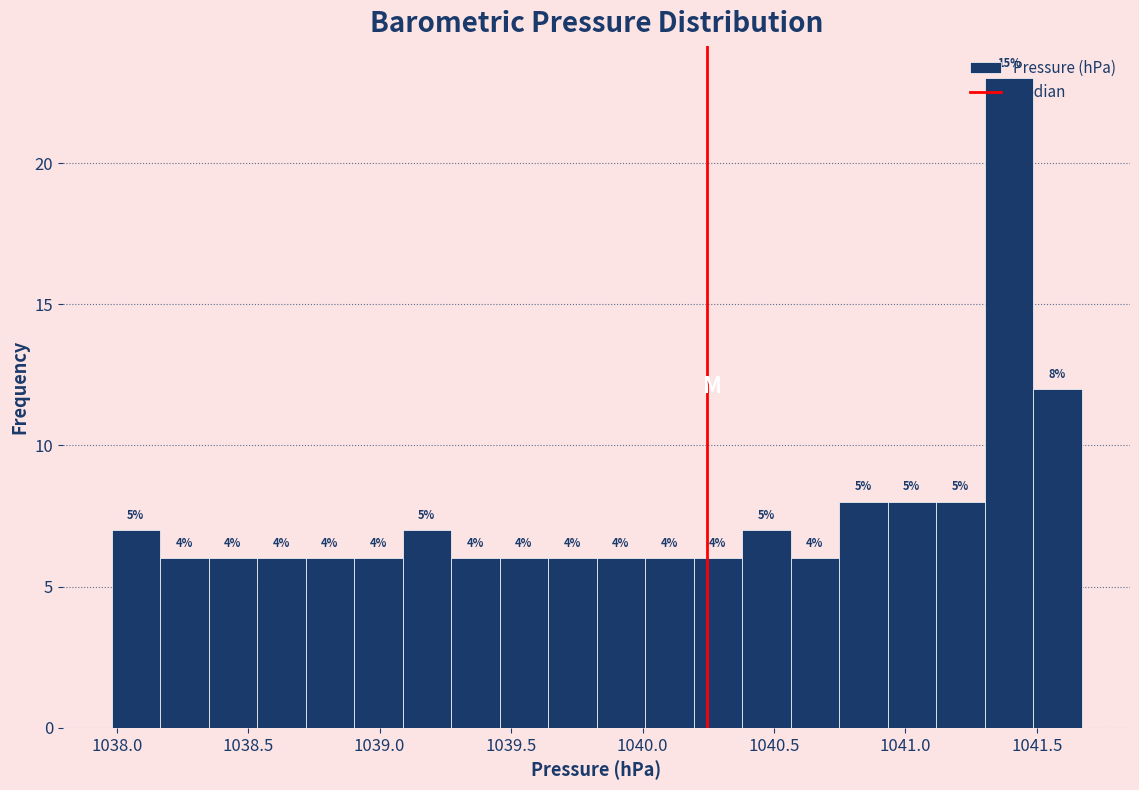

Read against the x-axis, roughly where is the centre of the tallest bar?

1041.40